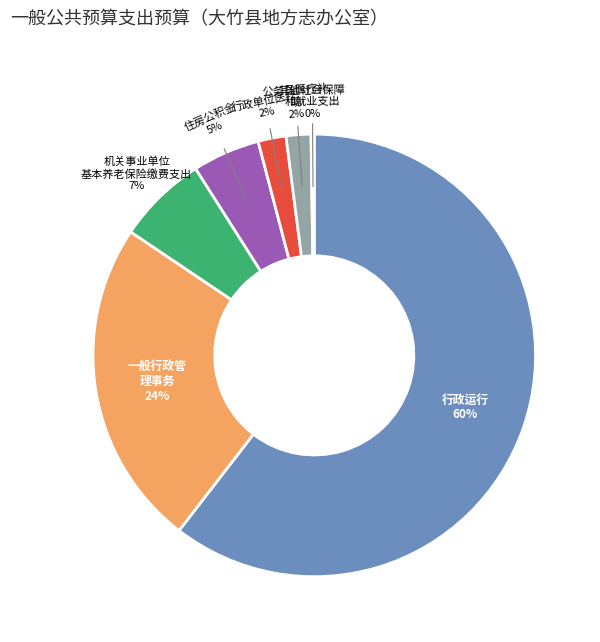

Is the sum of 其他社会保障和就业支出 and 行政单位医疗 greater than half?

No